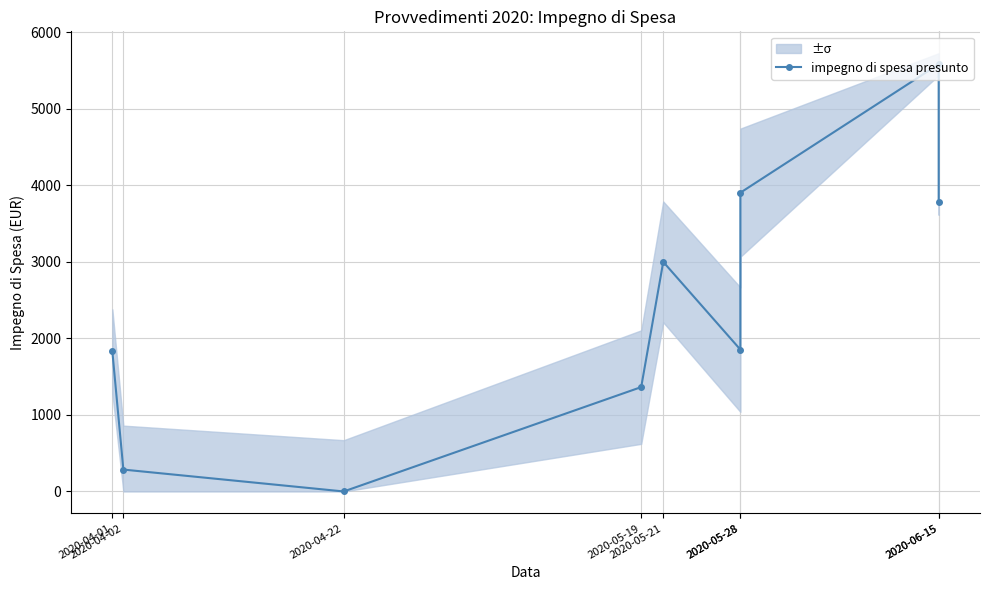

Does the chart display data point markers on the line(s)?

Yes